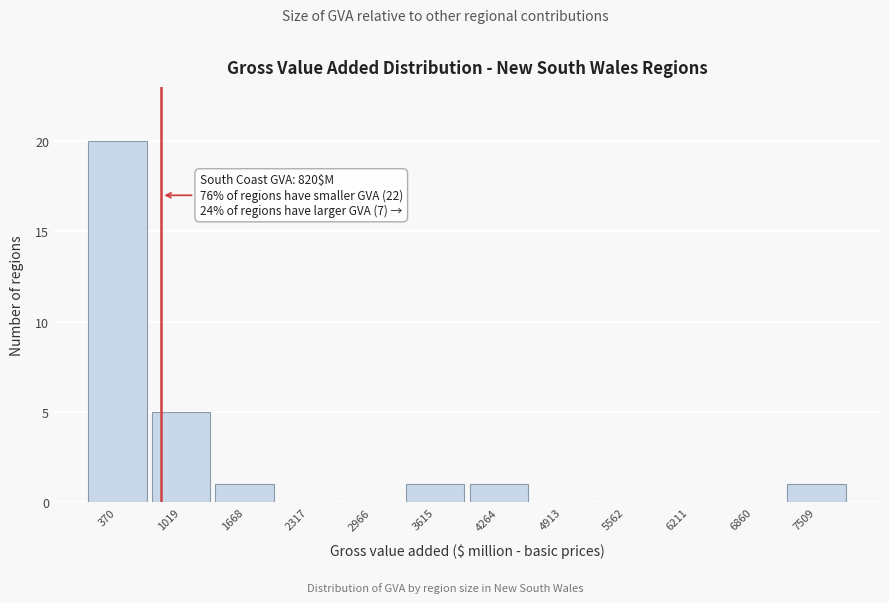

Which range on the x-axis has the tallest bar?

0 to 700